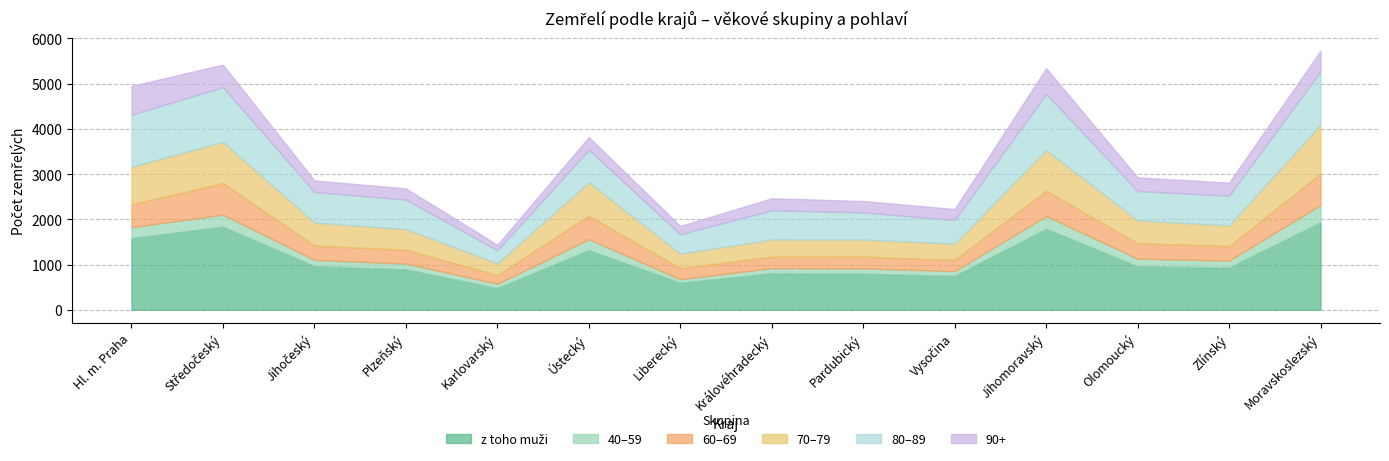

Which has a higher value, Zlínský or Pardubický?

Zlínský